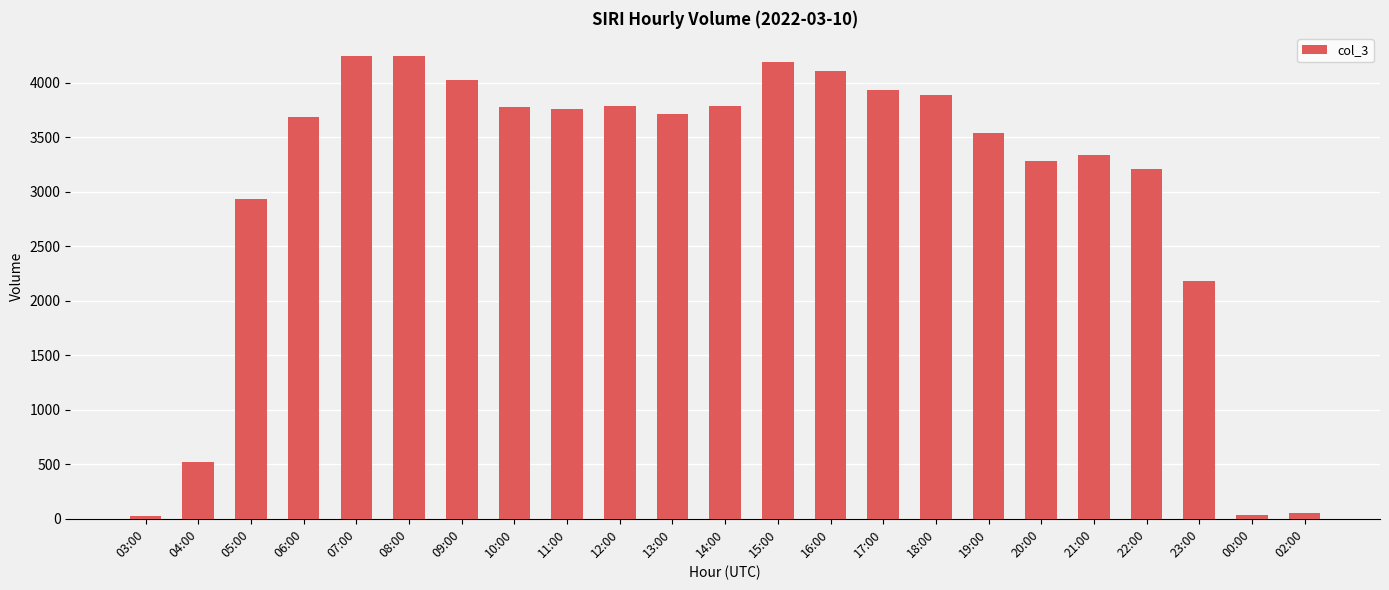

True or false: the data shows 1141 at 16:00.

False